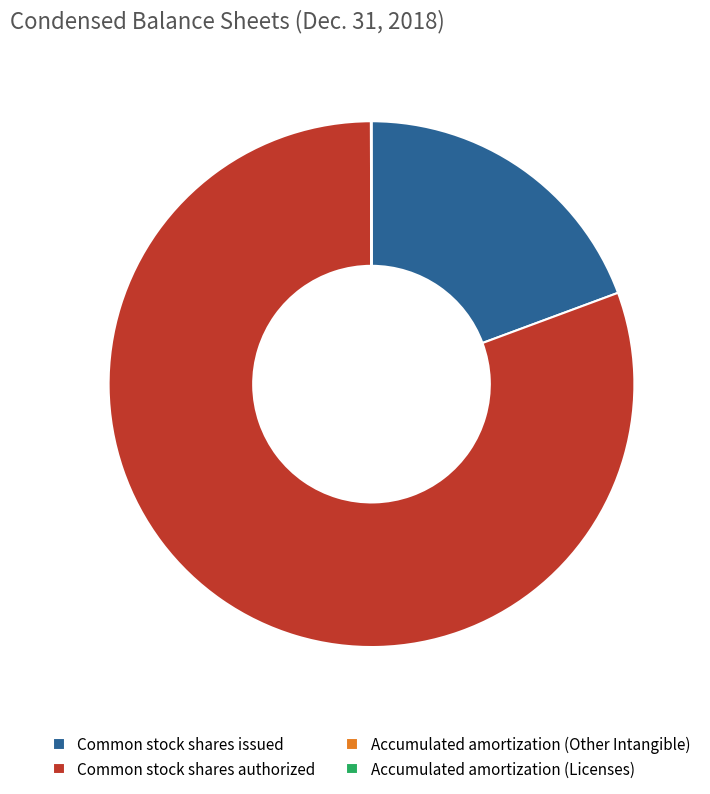

What is the largest slice in the pie chart?

Common stock shares authorized